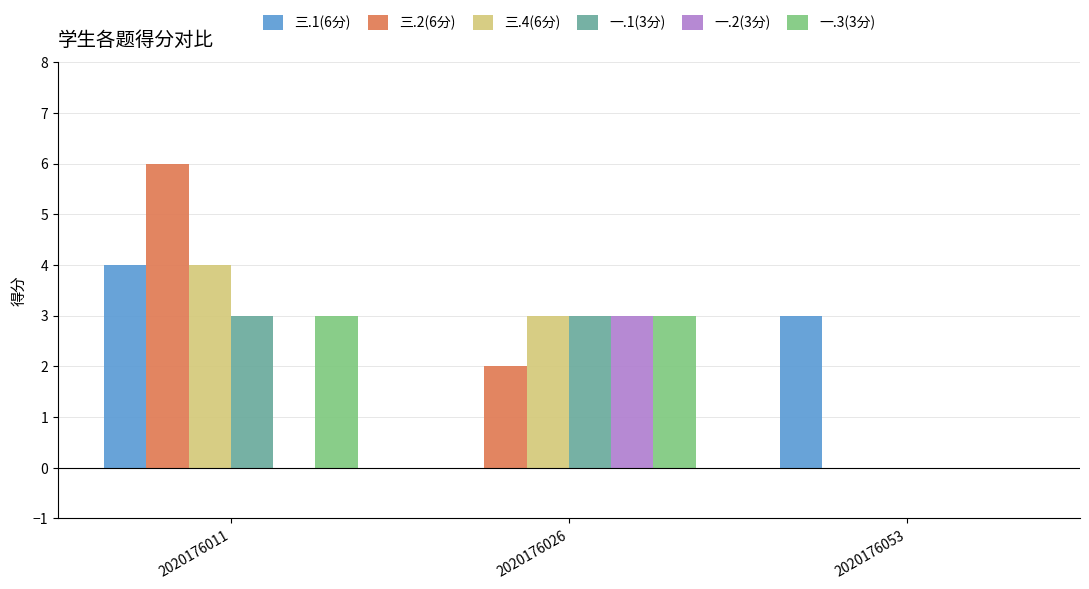

Which series changed the most between 2020176011 and 2020176053?

三.2(6分)